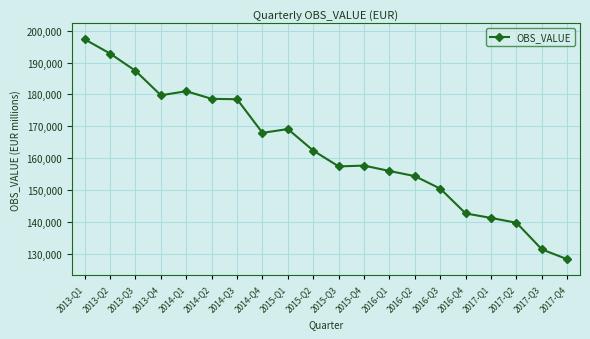

Where is the data nearest to the value 162765?

2015-Q2